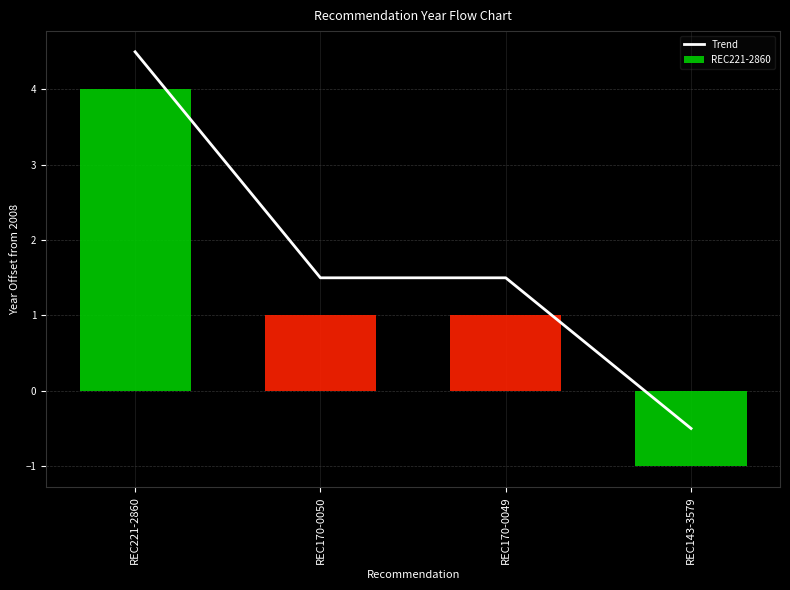

Reading left to right, list all the values displayed in this chart.

REC221-2860=4.5	REC170-0050=1.5	REC170-0049=1.5	REC143-3579=-0.5